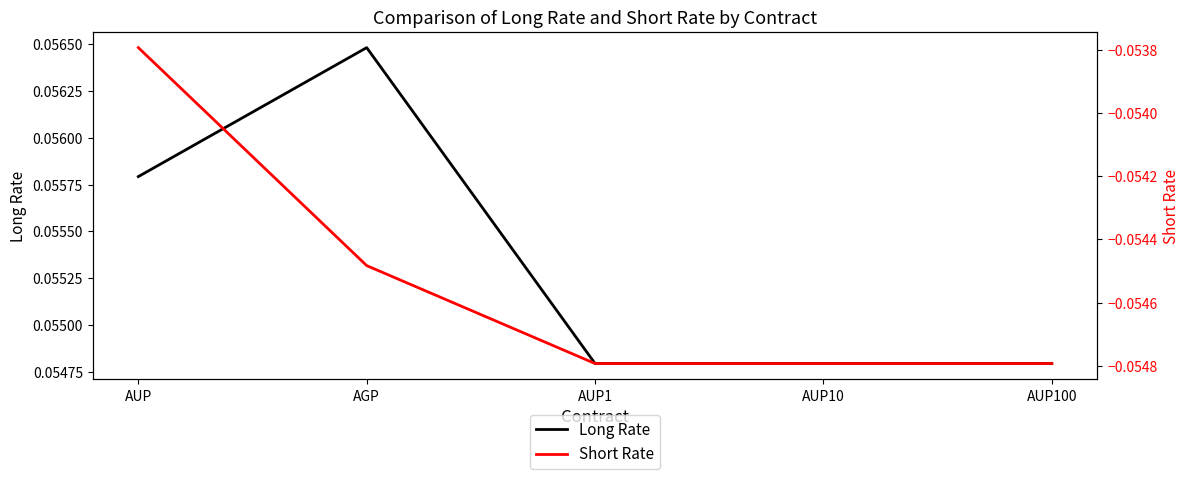

How many series are shown in this chart?

2